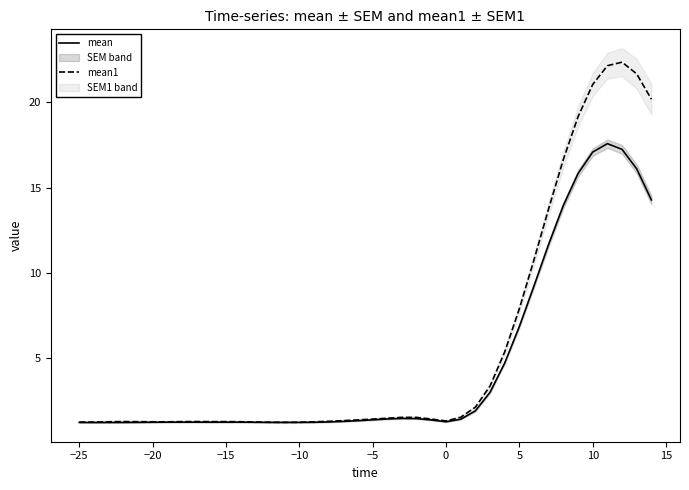

What are all the series names shown in the legend?

mean, mean1